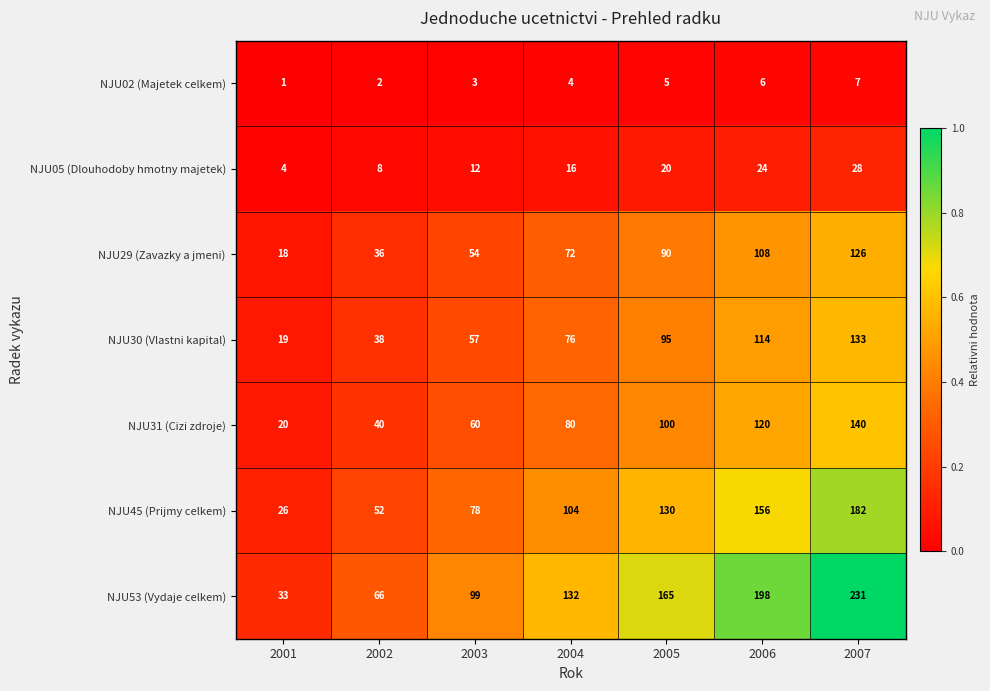

What is the total value across all series at 2007?

847